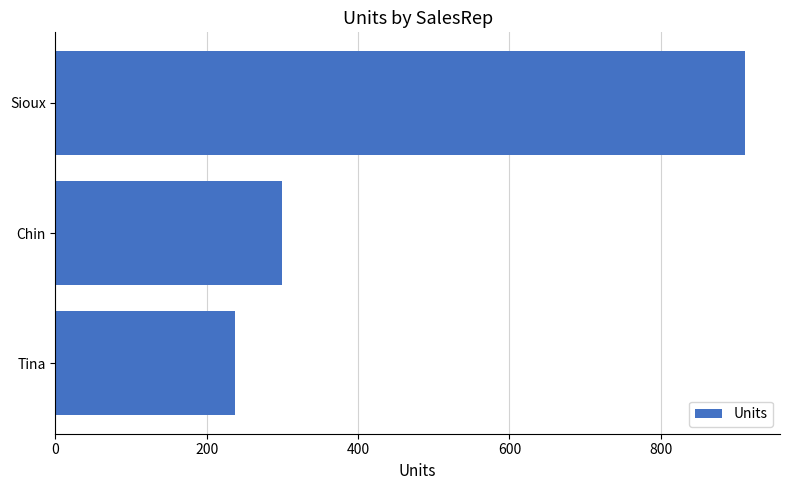

What is the change in value from Chin to Tina?

-62